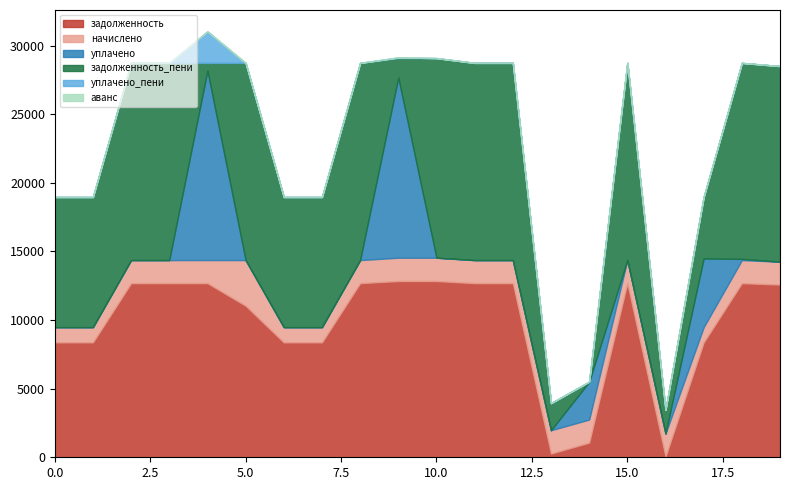

Which series changed the most between 15 and 19?

задолженность_пени